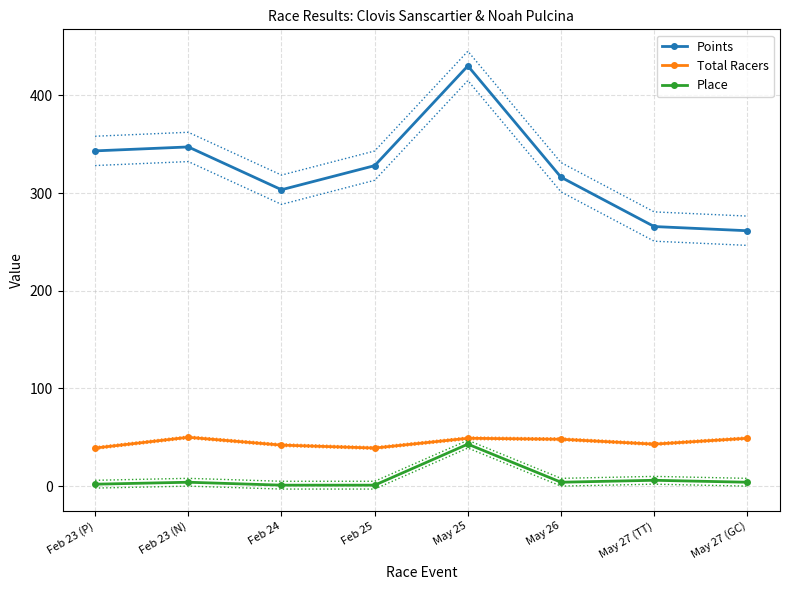

At which category does the chart reach its minimum across all series?

Feb 24